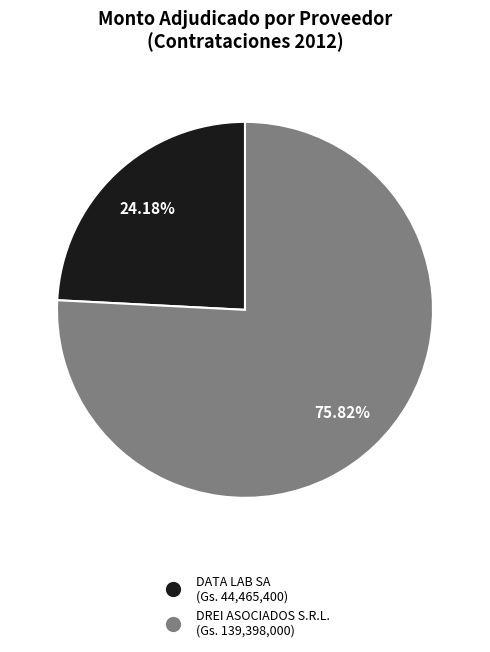

To the nearest percent, what percentage of the pie is DATA LAB SA?

24%